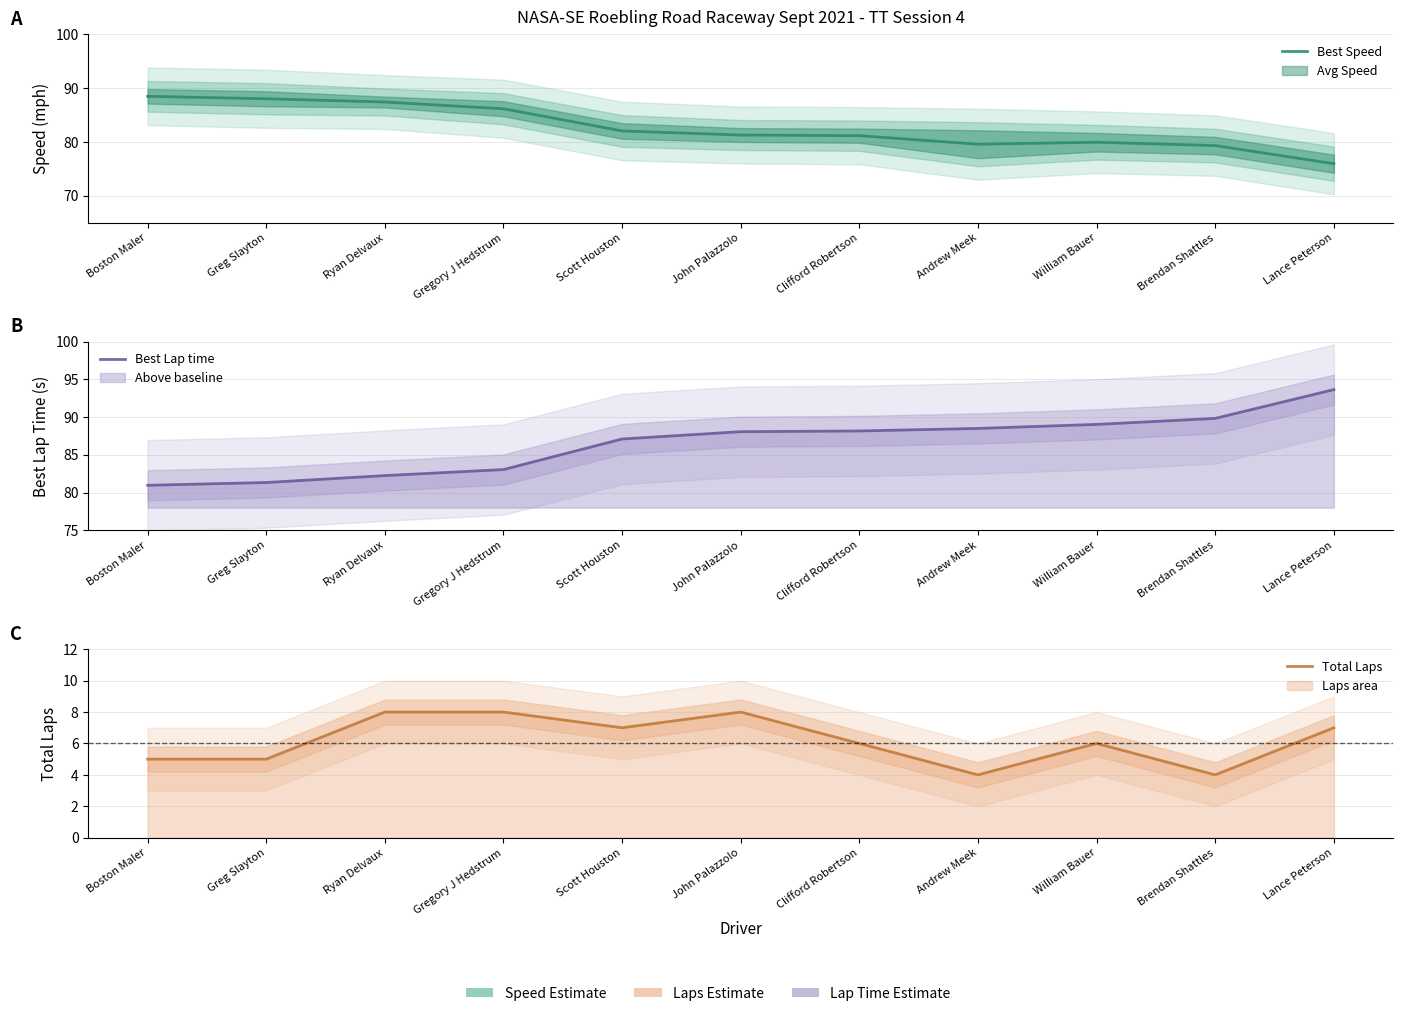

Between Clifford Robertson and William Bauer, which series saw the biggest shift?

Best Speed